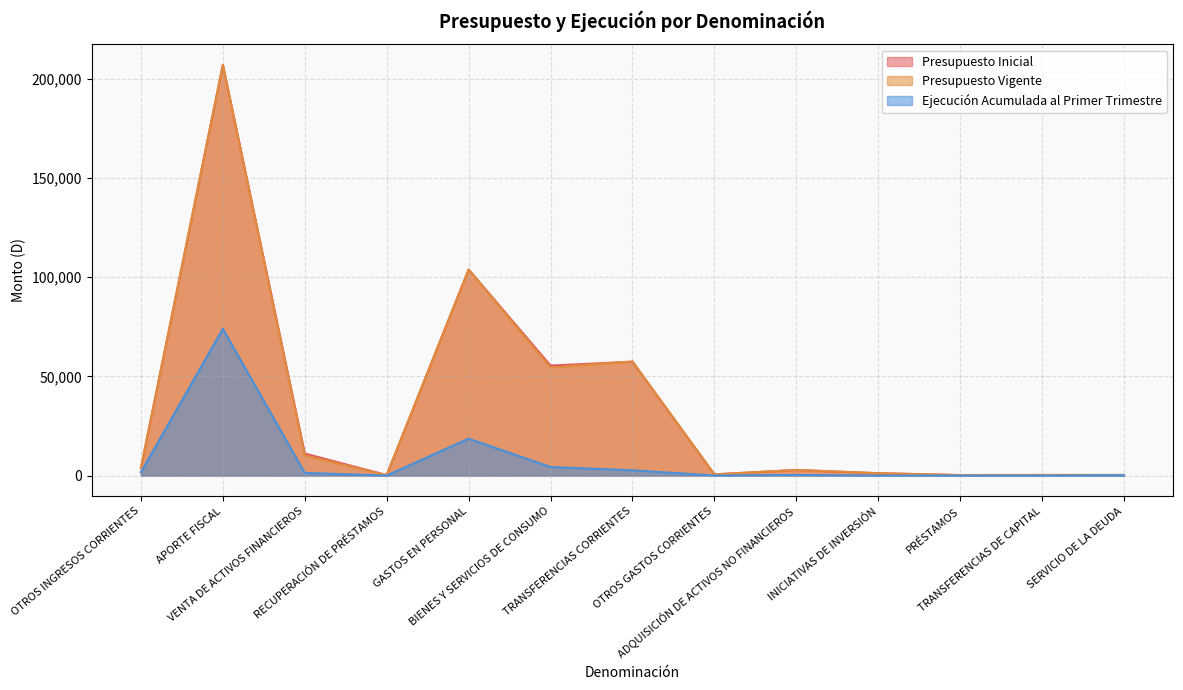

Is the value of Presupuesto Inicial at TRANSFERENCIAS CORRIENTES greater than the value of Ejecución Acumulada al Primer Trimestre at TRANSFERENCIAS CORRIENTES?

Yes